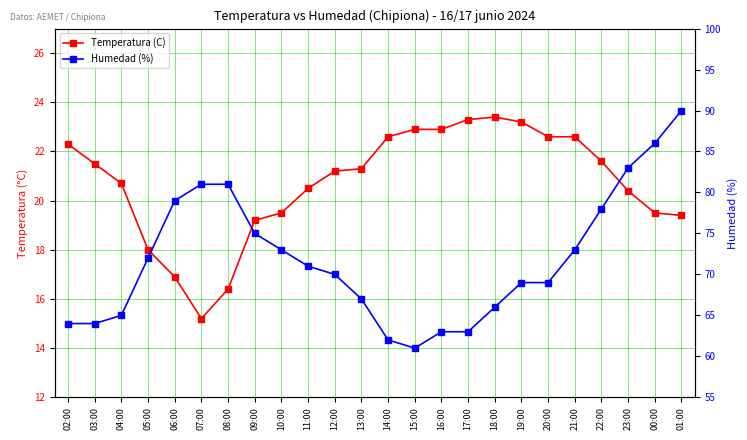

Is the value of Humedad (%) at 01:00 greater than the value of Temperatura (C) at 09:00?

Yes